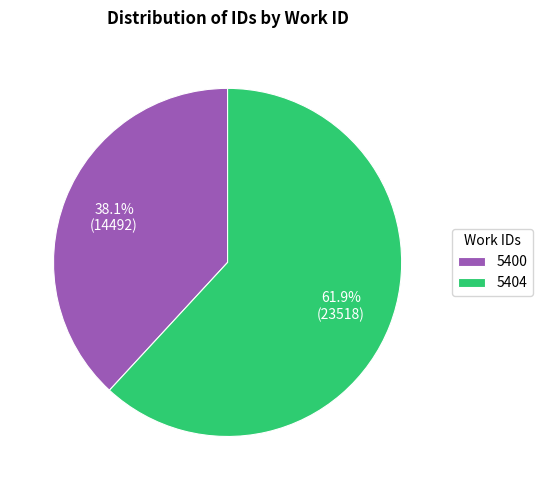

How much of the chart is everything except 5404?

38.1%